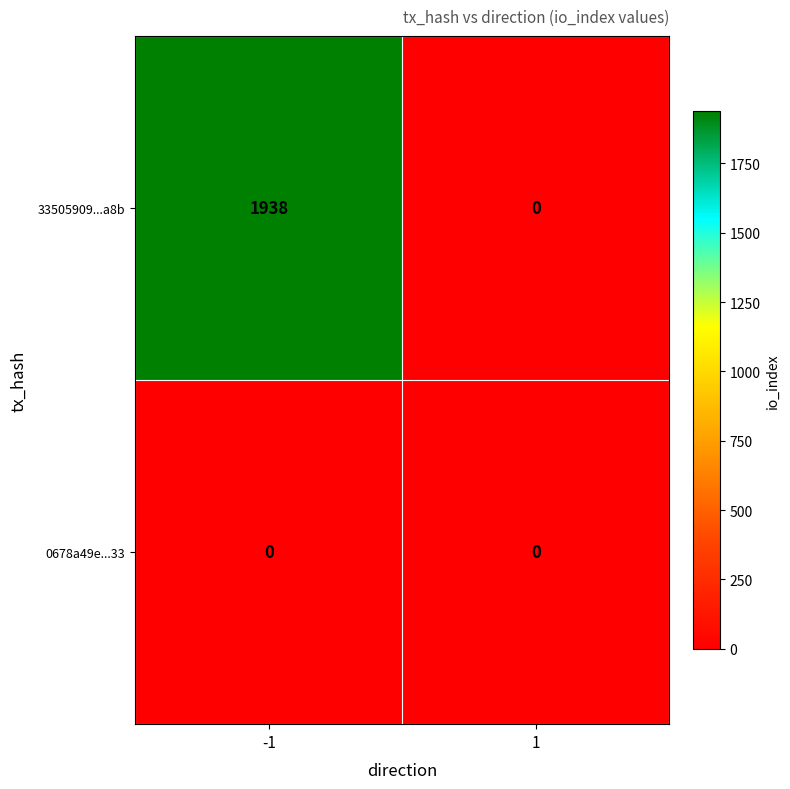

Is it true that 33505909...a8b equals -938 at 1?

False